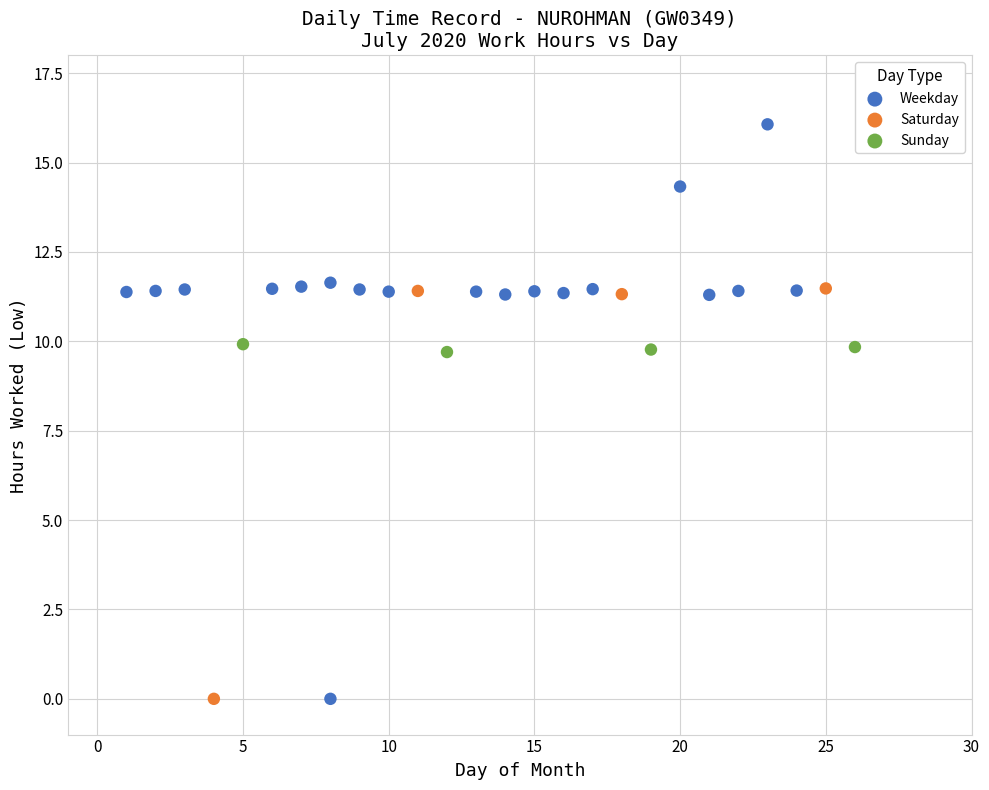

Which series reaches the maximum Y coordinate?

Weekday